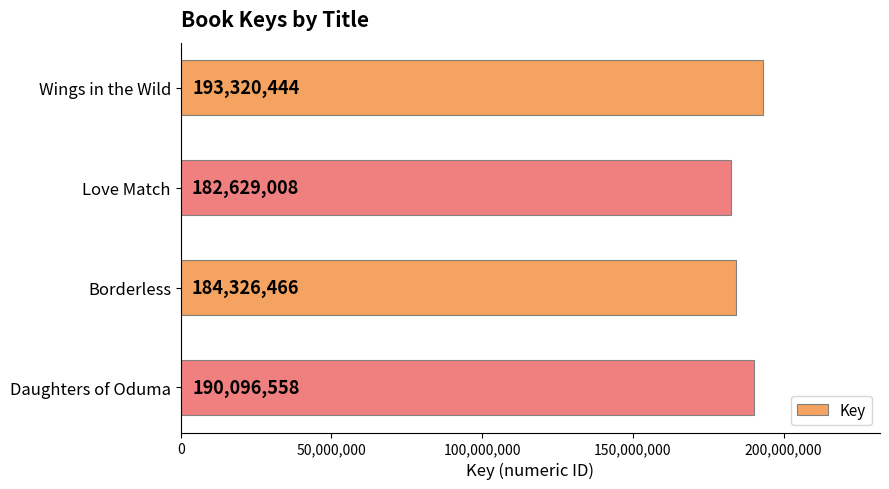

The value at Daughters of Oduma is 106511117. True or false?

False